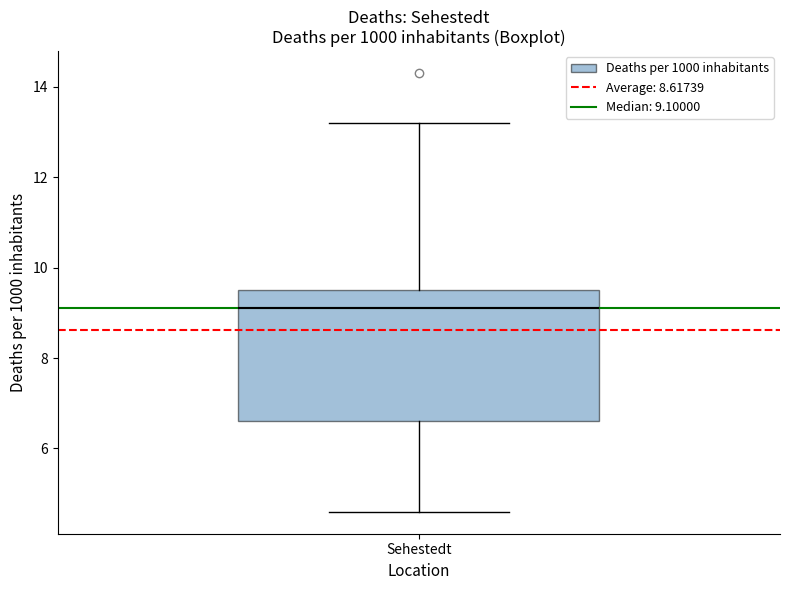

Where is the upper edge of the box for Sehestedt on the y-axis? The values are not printed on the chart, so give them approximately, as read against the axis.

9.6